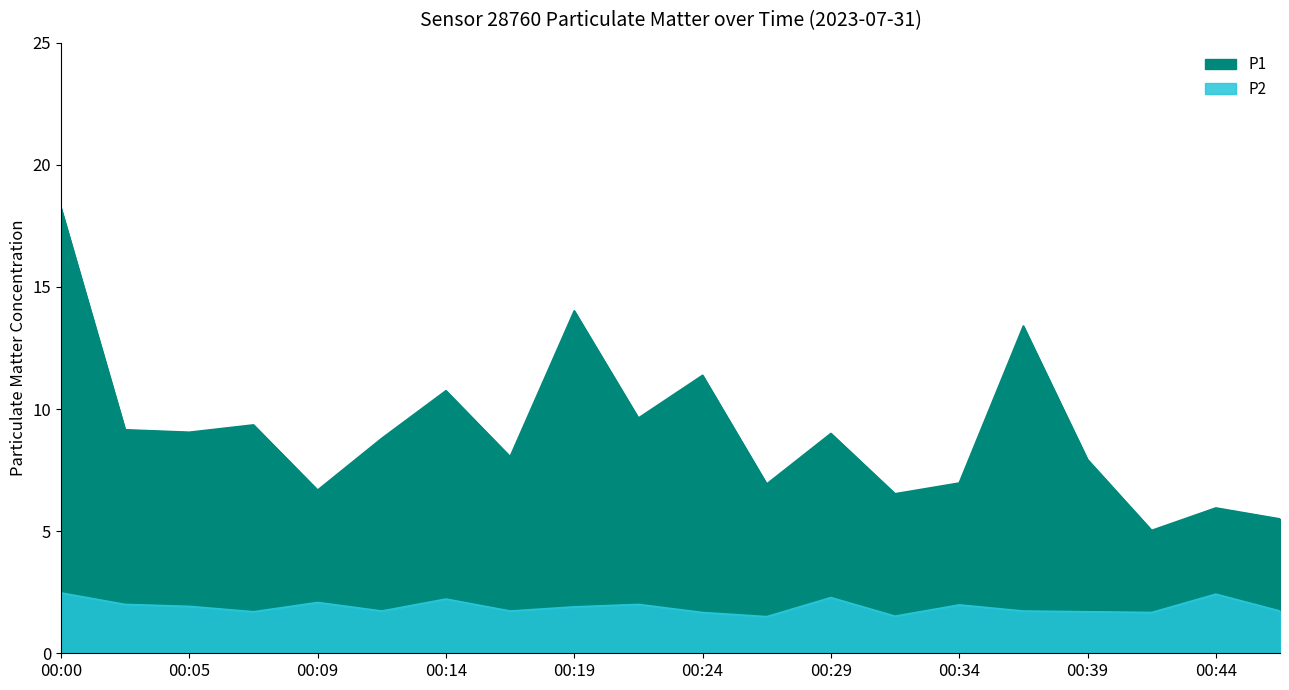

What is the difference between the second highest and second lowest values in the P2 series?

0.9